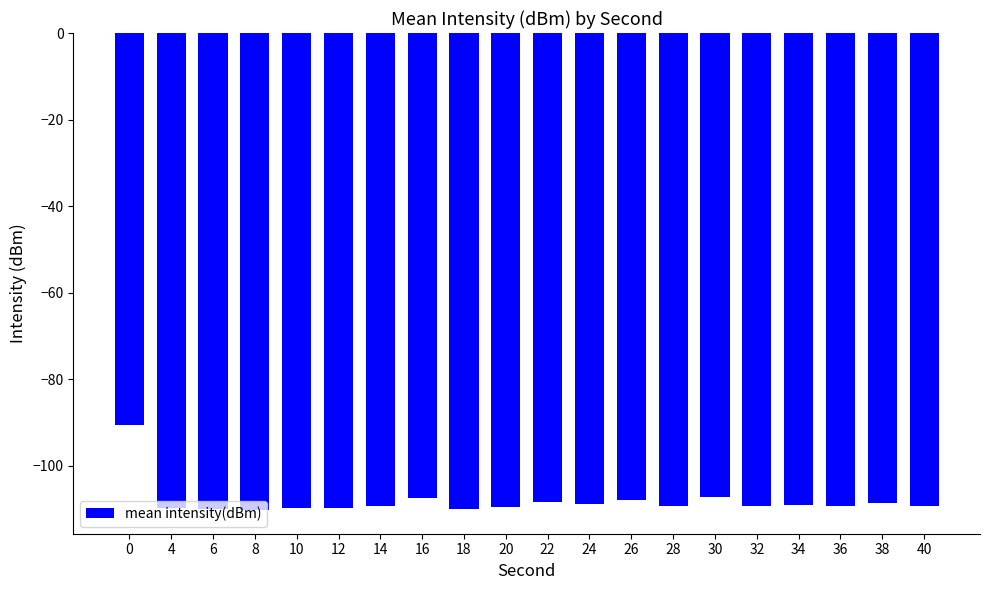

What is the sum of all values?

-2161.6